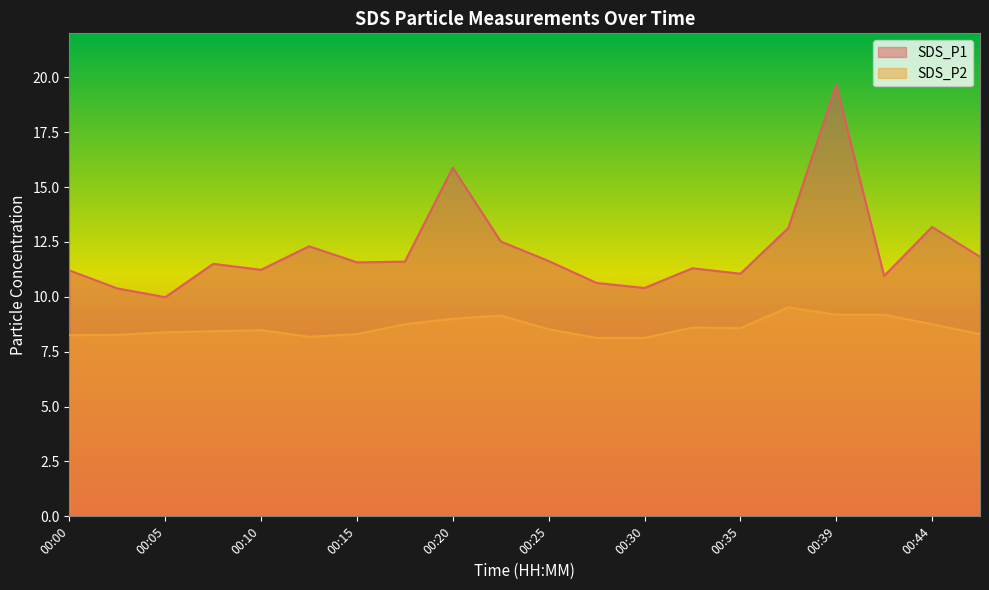

Reading left to right, what are all the values shown in this chart?

SDS_P1: 11.2	10.4	10.0	11.5	11.2	12.3	11.6	11.6	15.9	12.5	11.6	10.6	10.4	11.3	11.1	13.1	19.6	10.9	13.2	11.8
SDS_P2: 8.2	8.3	8.4	8.4	8.5	8.2	8.3	8.8	9.0	9.2	8.5	8.1	8.1	8.6	8.6	9.5	9.2	9.2	8.8	8.3